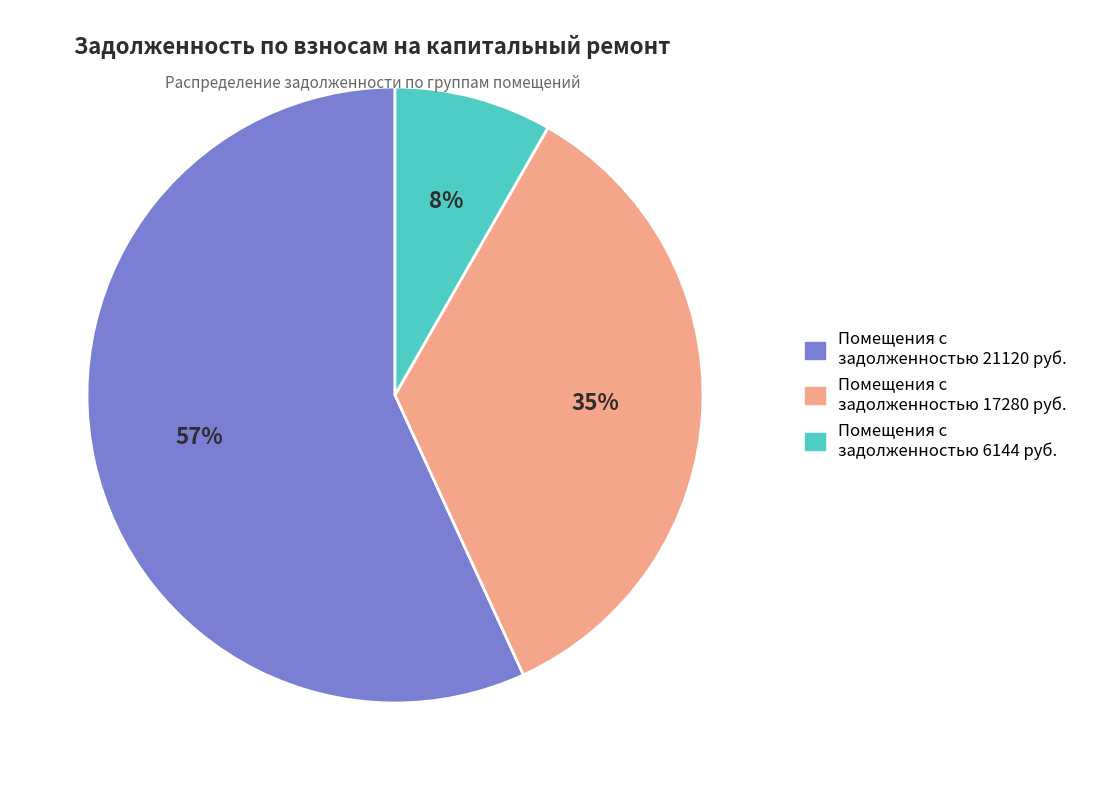

How many segments does this pie chart have?

3